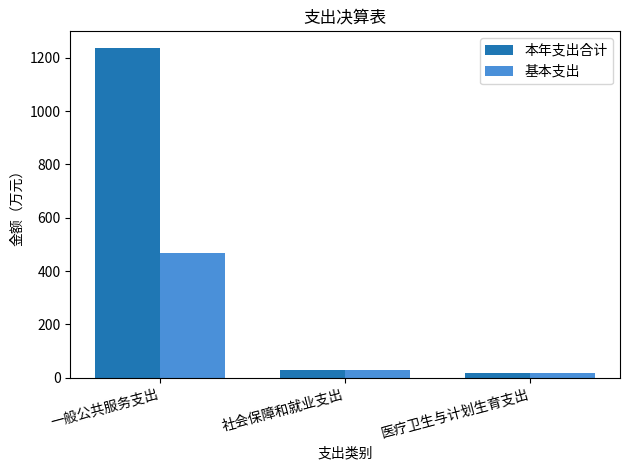

Which series has the widest spread of values?

本年支出合计